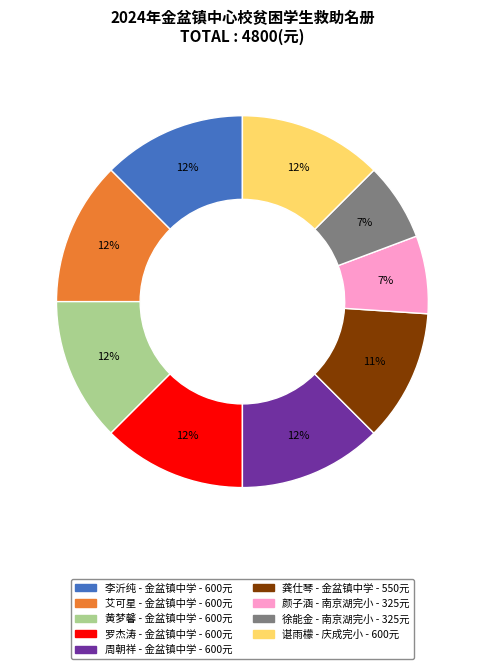

What is the ratio of the value at 周朝祥 to the value at 黄梦馨?

1.0